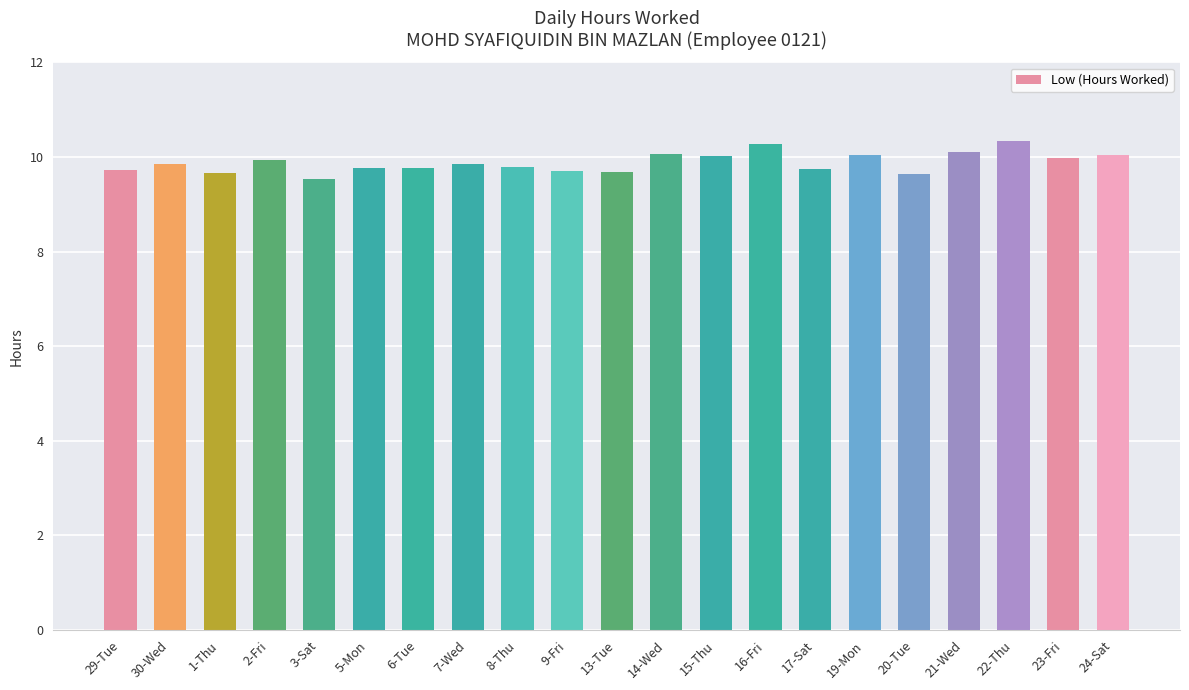

What is the sum of the values at 16-Fri and 15-Thu?

20.3